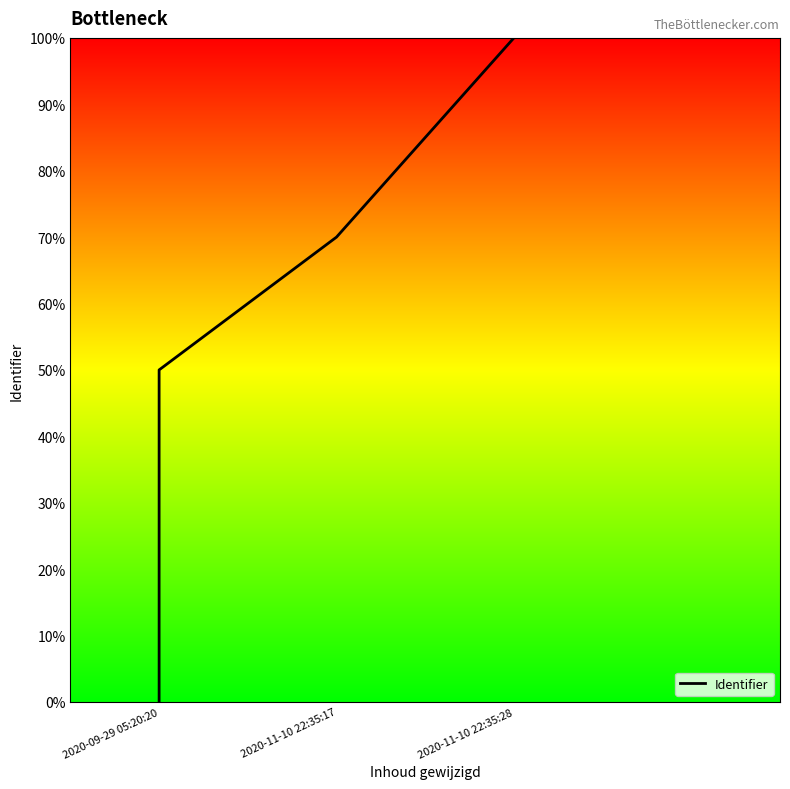

Which category has the lowest value across all series?

2020-09-29 05:20:20